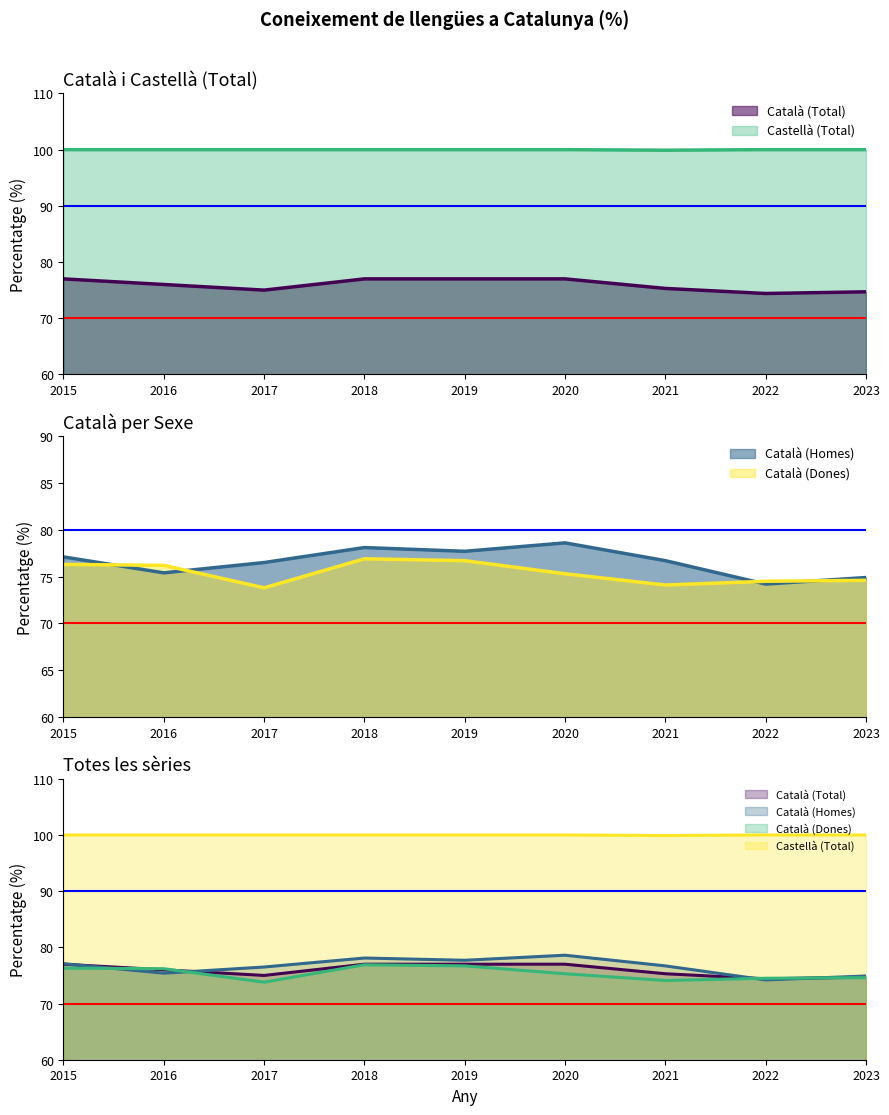

What is the value of the Català (Homes) point at the 8th from the left?

74.2